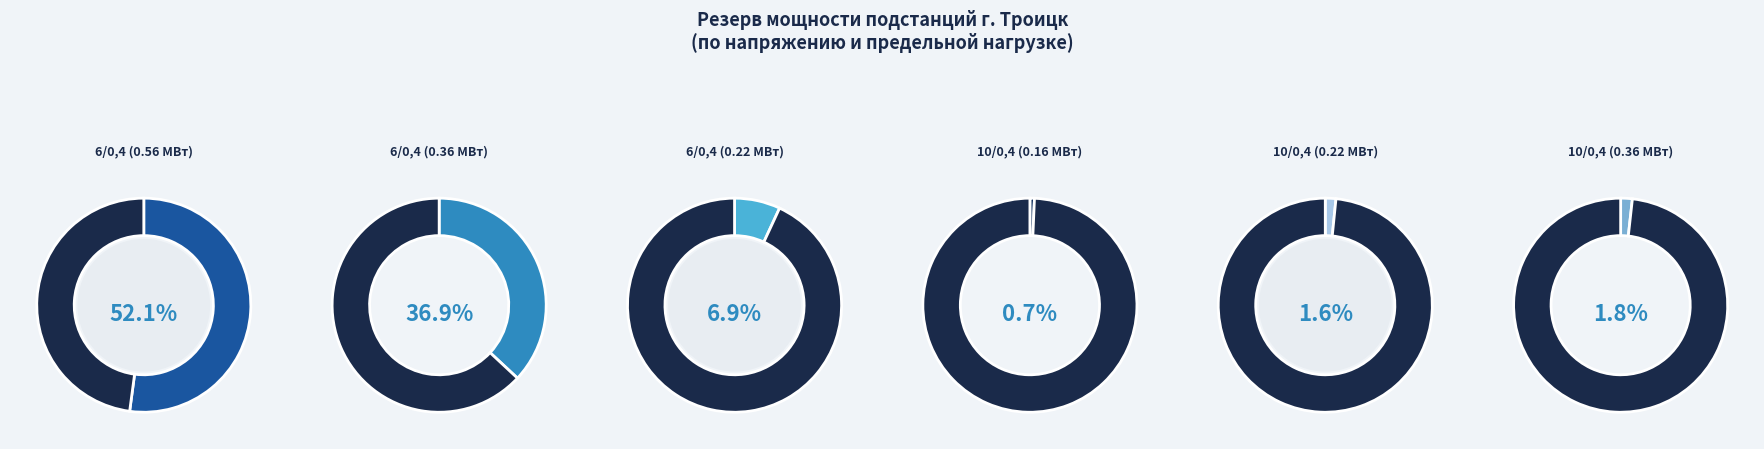

To the nearest percent, what is the combined percentage of 6/0,4 (0.56 МВт) and 10/0,4 (0.36 МВт)?

54%